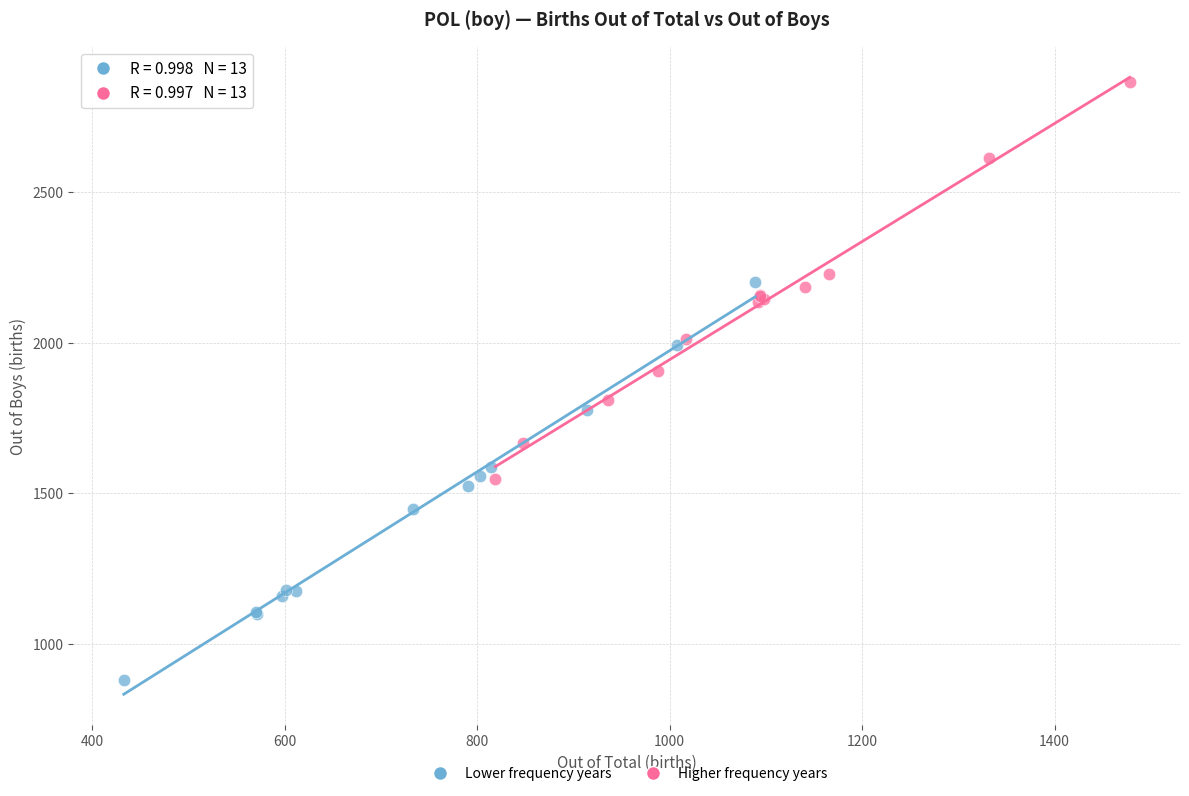

Which series contains the highest Y value?

Higher frequency years